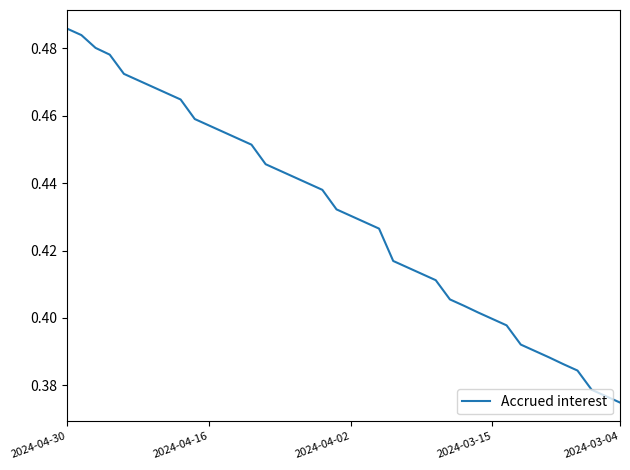

How many lines are shown in the chart?

1